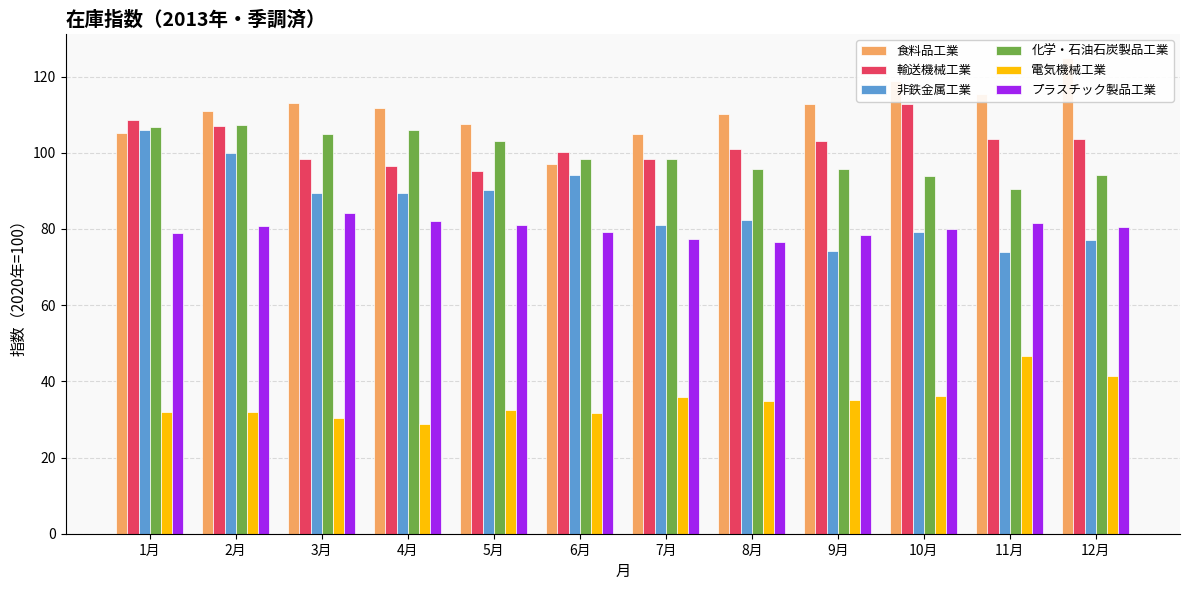

What is the difference between the 化学・石油石炭製品工業 values at 1月 and 11月?

16.4